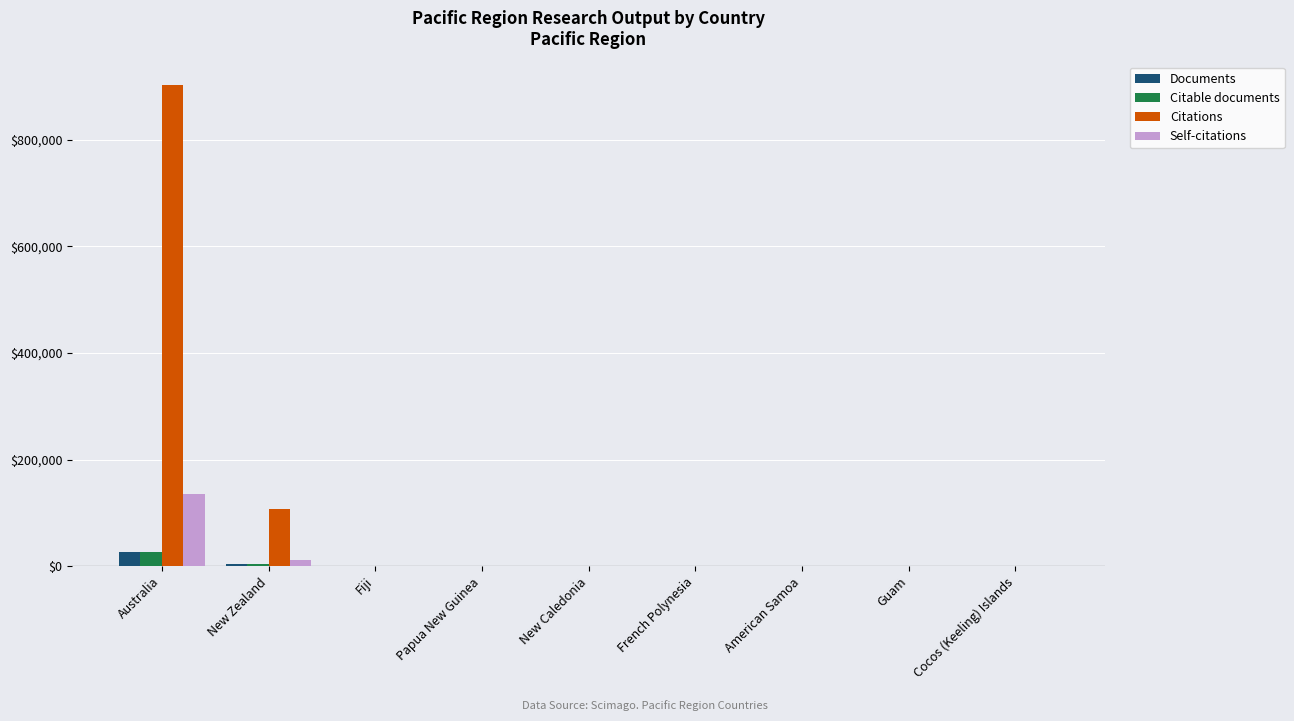

At which label is Citations closest to 450773?

New Zealand